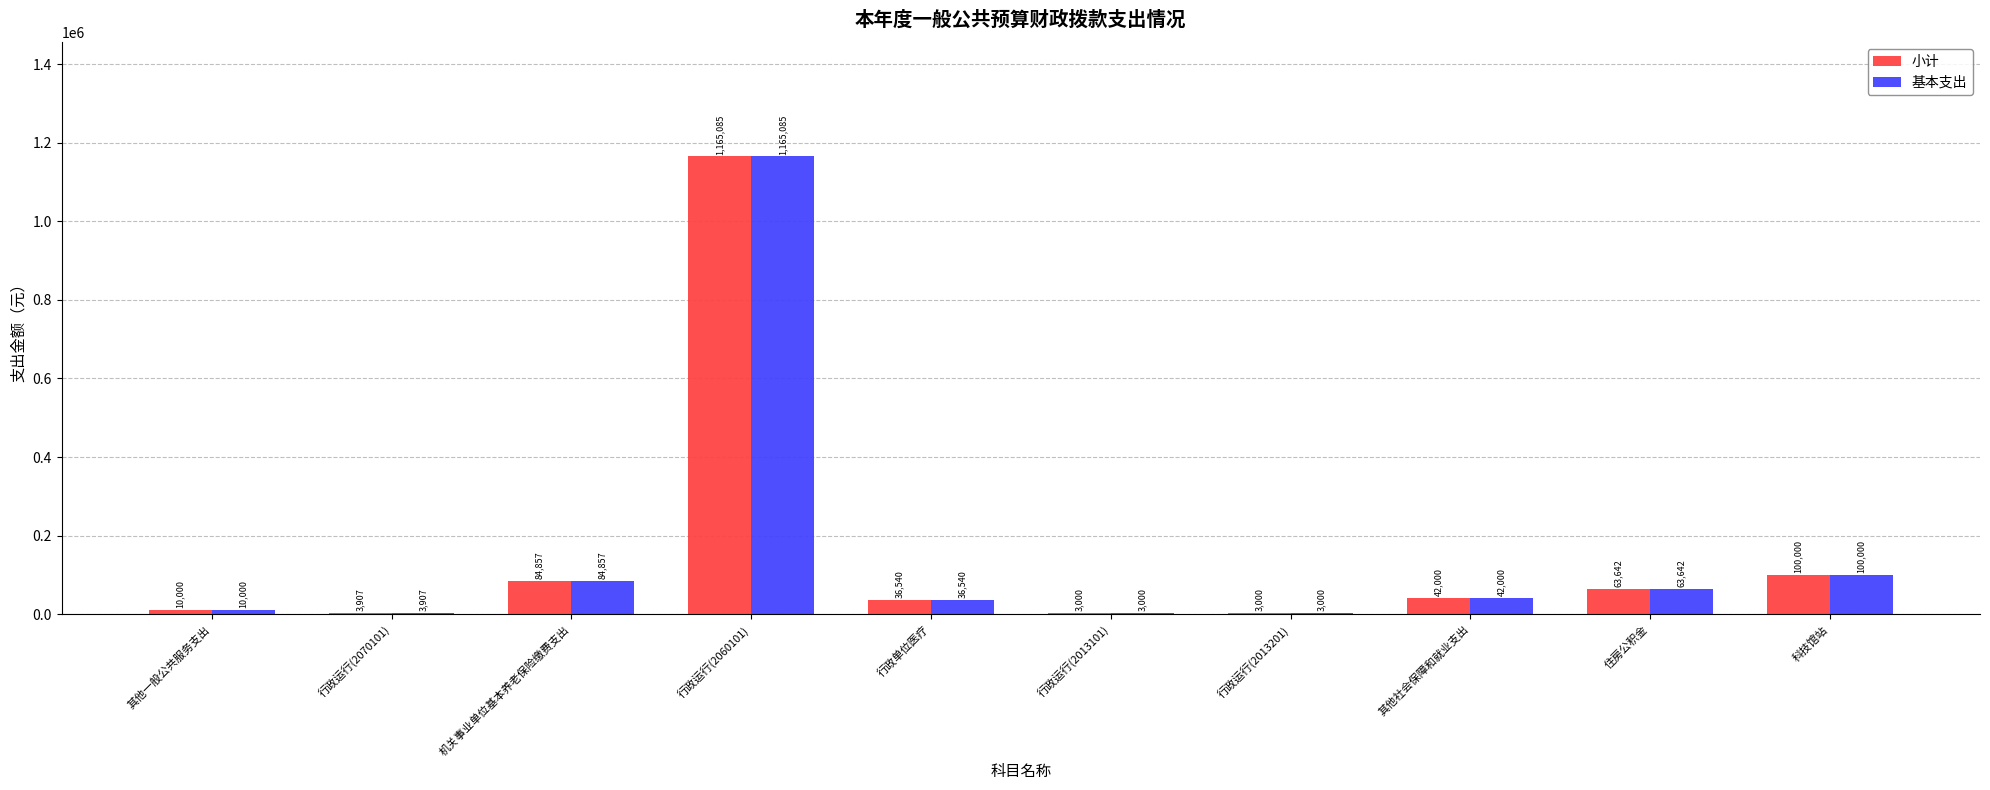

What is the average value of the 基本支出 series?

151203.1